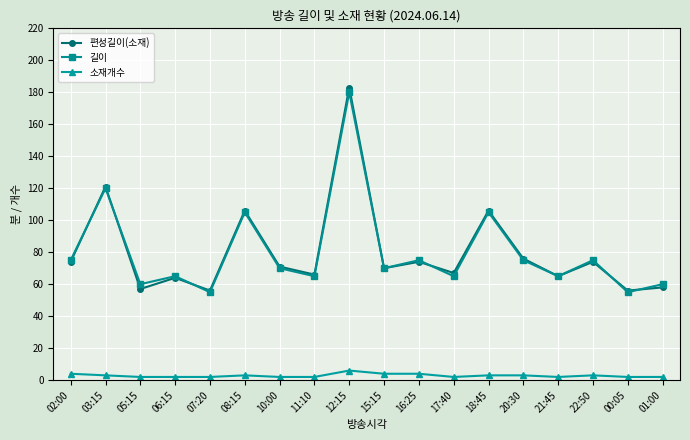

Is the value of 소재개수 at 20:30 greater than the value of 편성길이(소재) at 03:15?

No